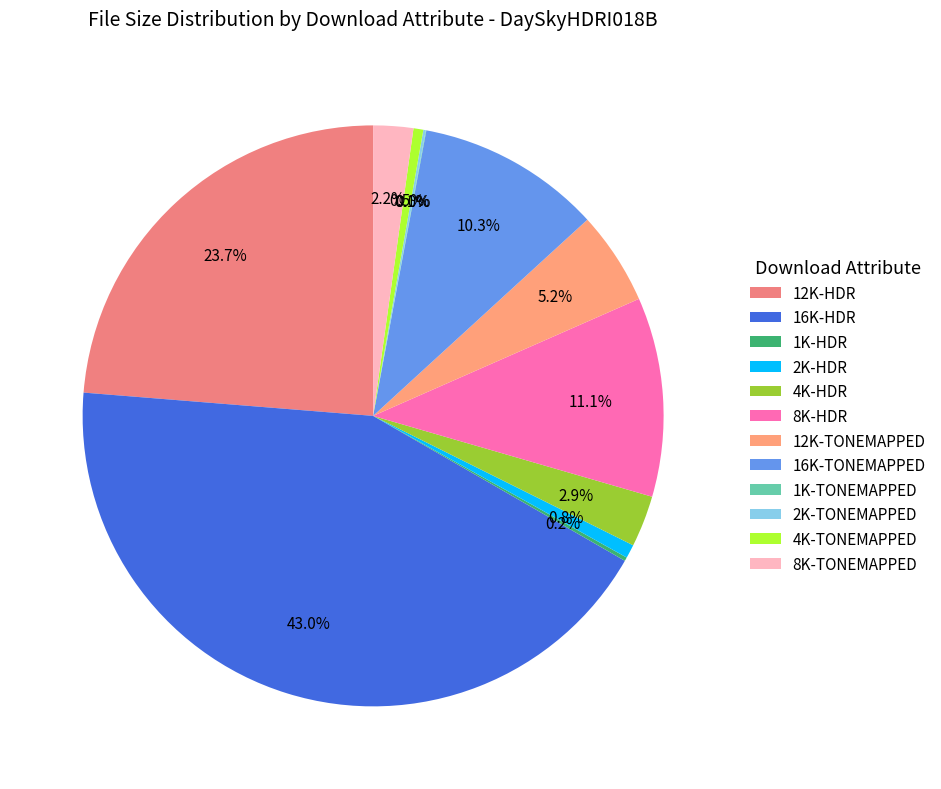

How much of the chart is everything except 12K-HDR?

76.3%